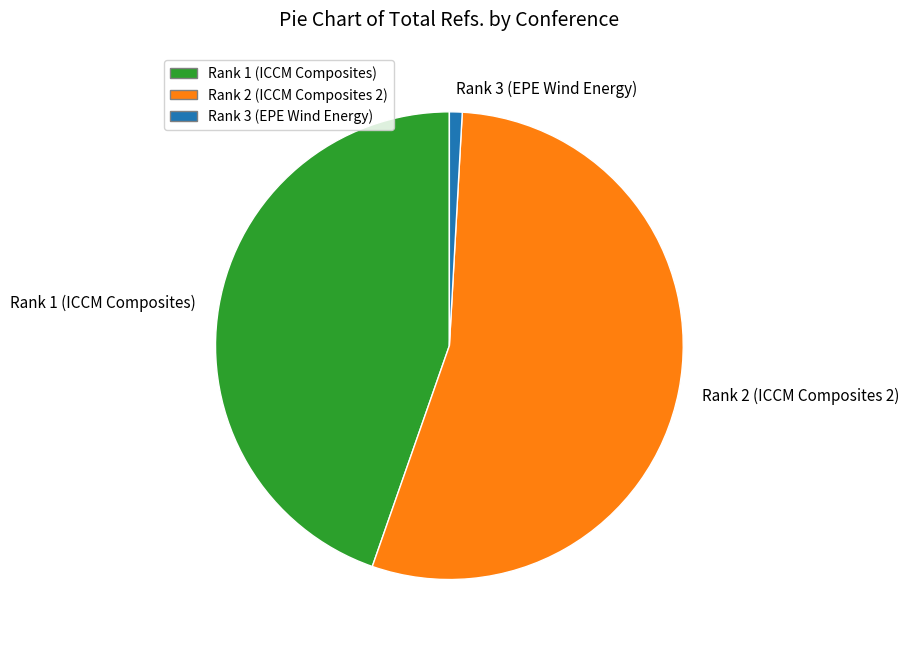

Does any single category account for the majority?

Yes